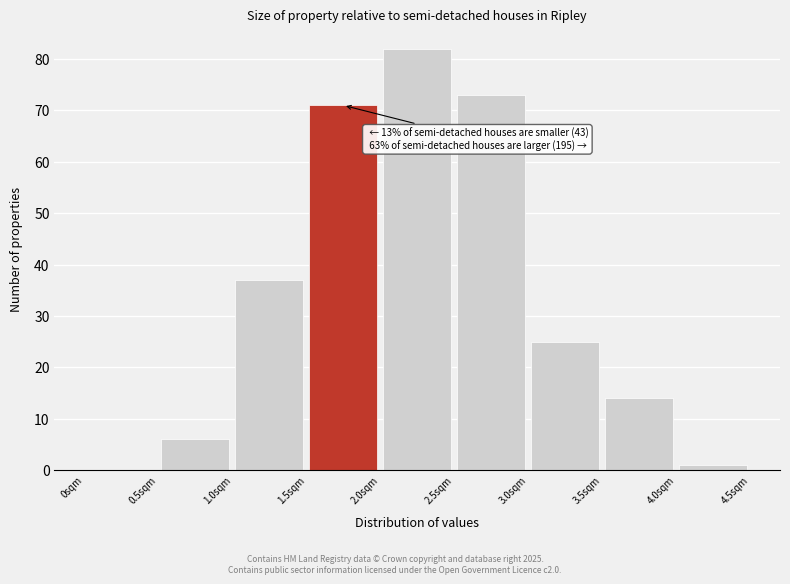

Which range on the x-axis has the tallest bar?

2.0 to 2.5